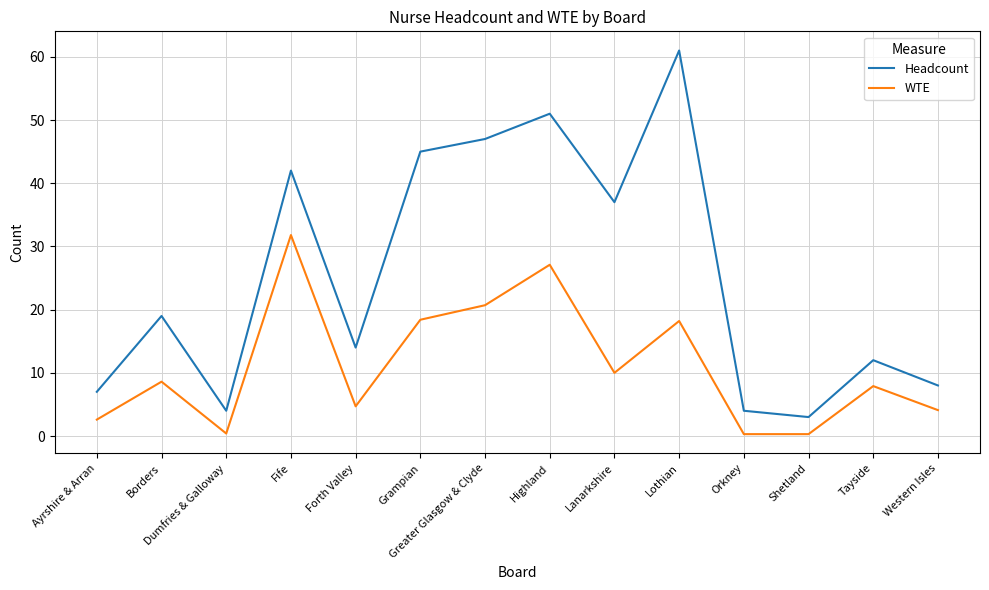

True or false: Headcount and WTE intersect in this chart.

False